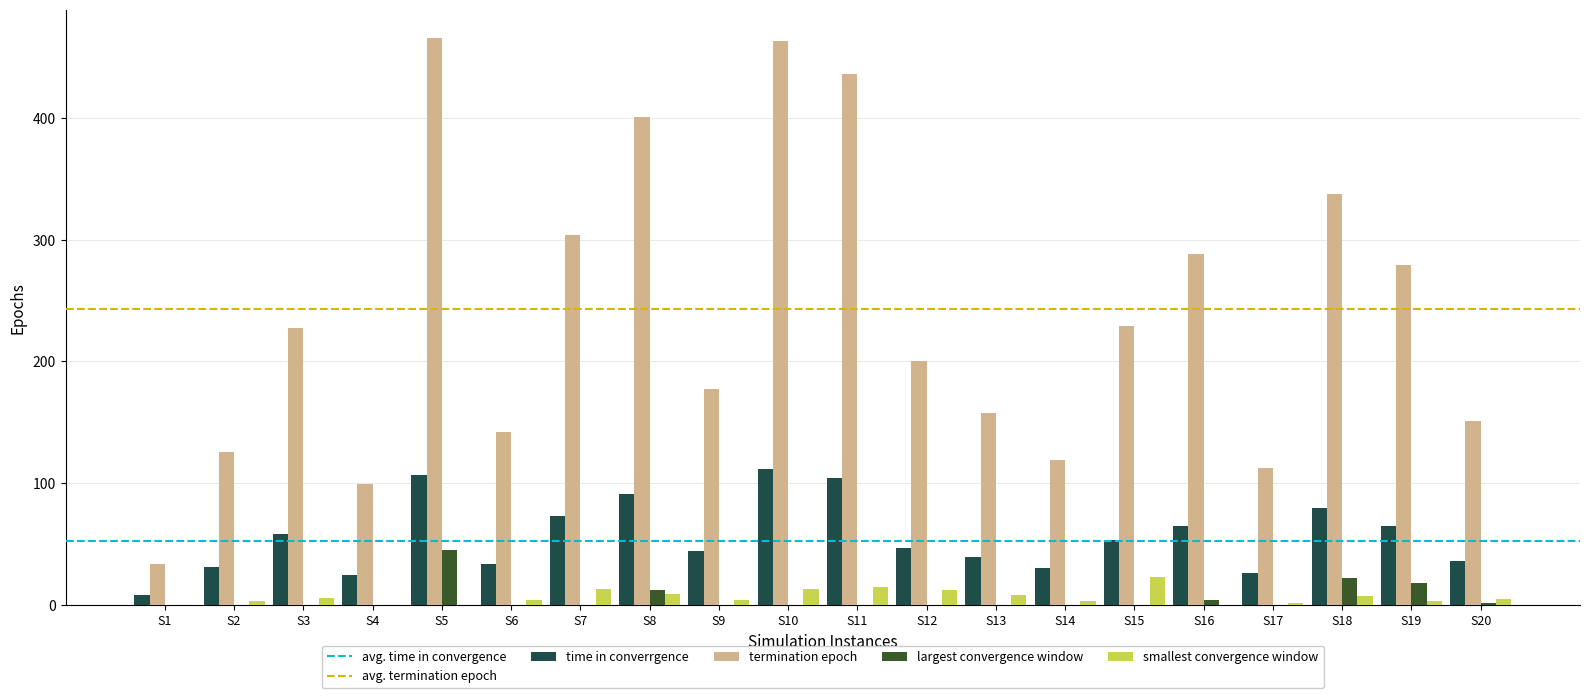

What is the maximum value shown in the chart?

465.8